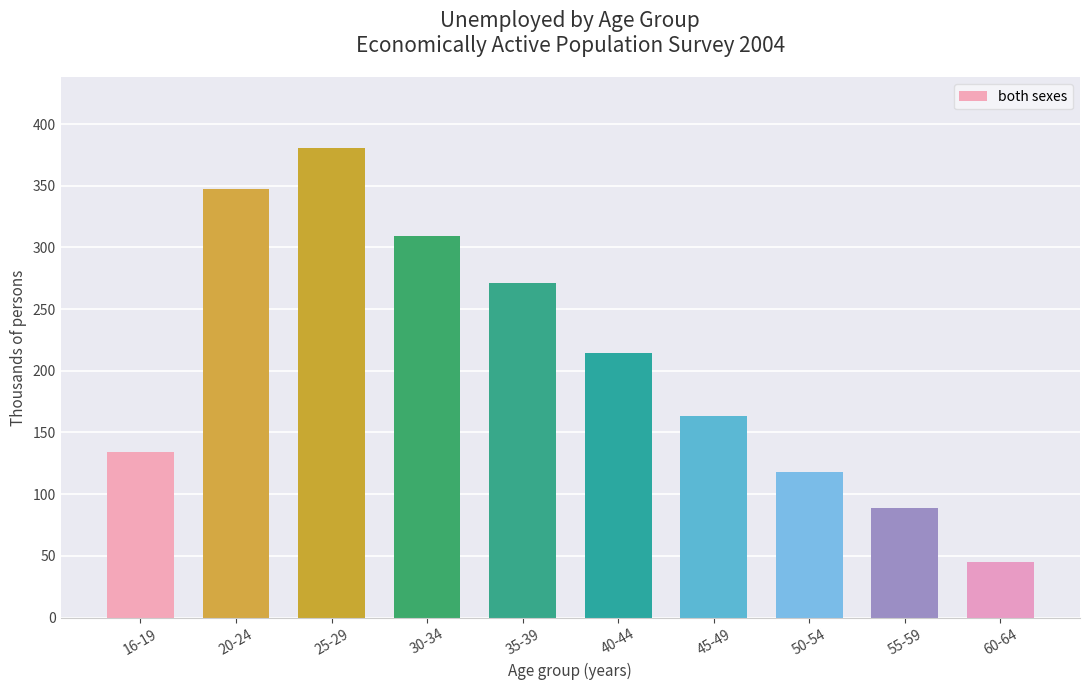

Rank the categories by value from highest to lowest.

25-29, 20-24, 30-34, 35-39, 40-44, 45-49, 16-19, 50-54, 55-59, 60-64